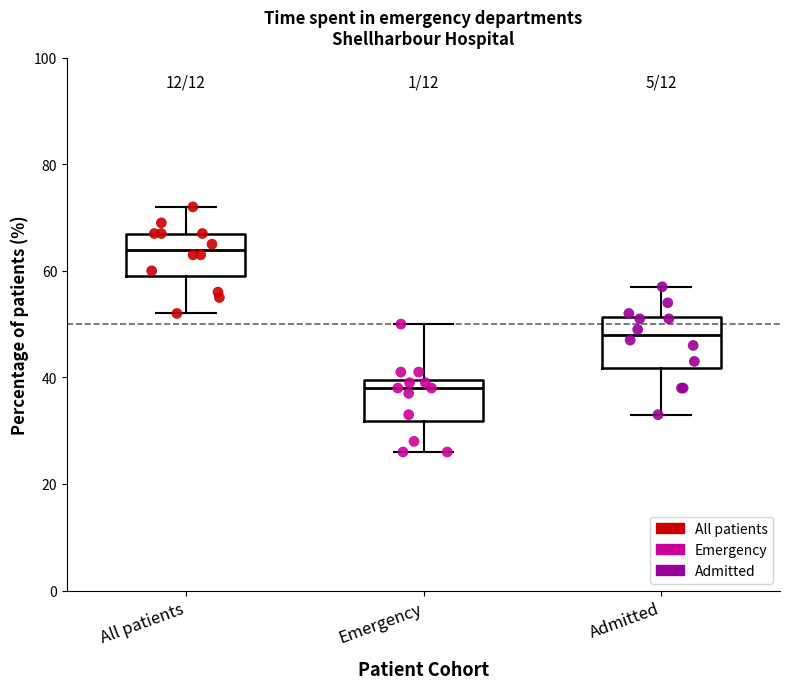

Which box's median line is the highest?

All patients